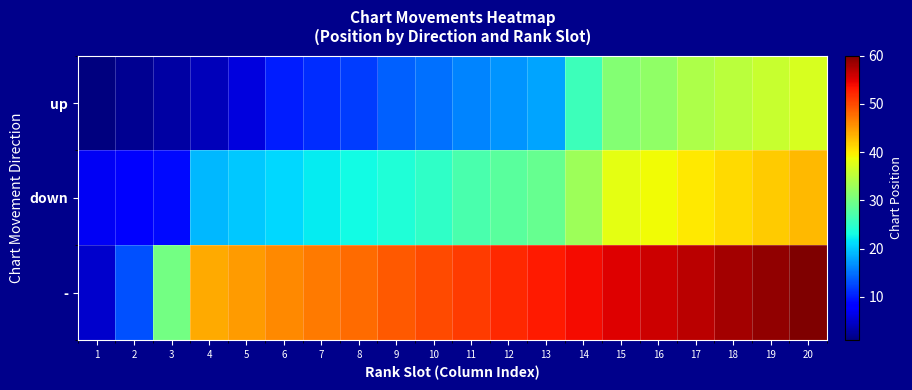

Which has a higher value, 10 or 18?

18